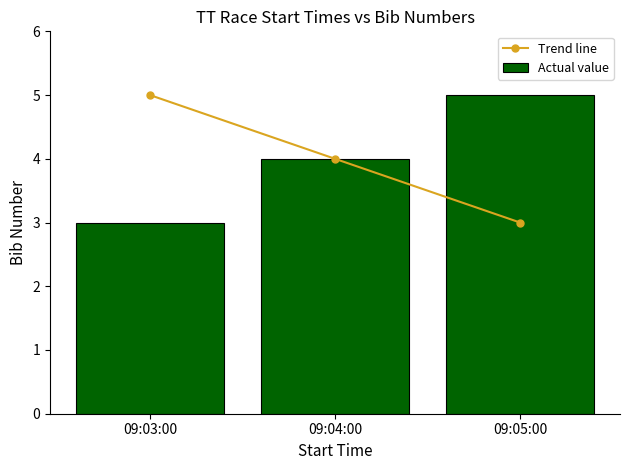

Does the chart contain any negative values?

No